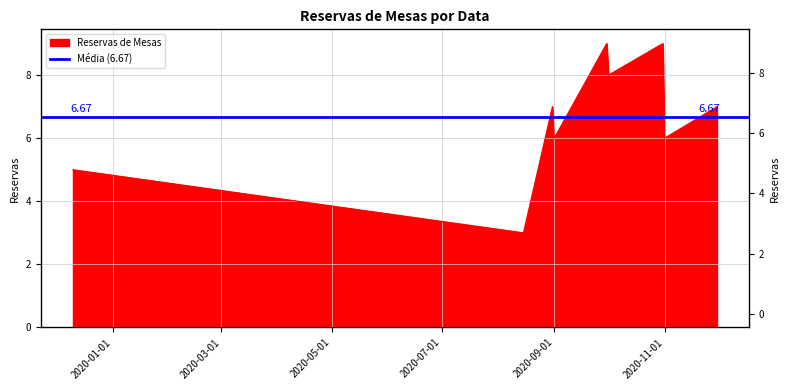

What is the label of the 7th point from the left?

2020-10-31